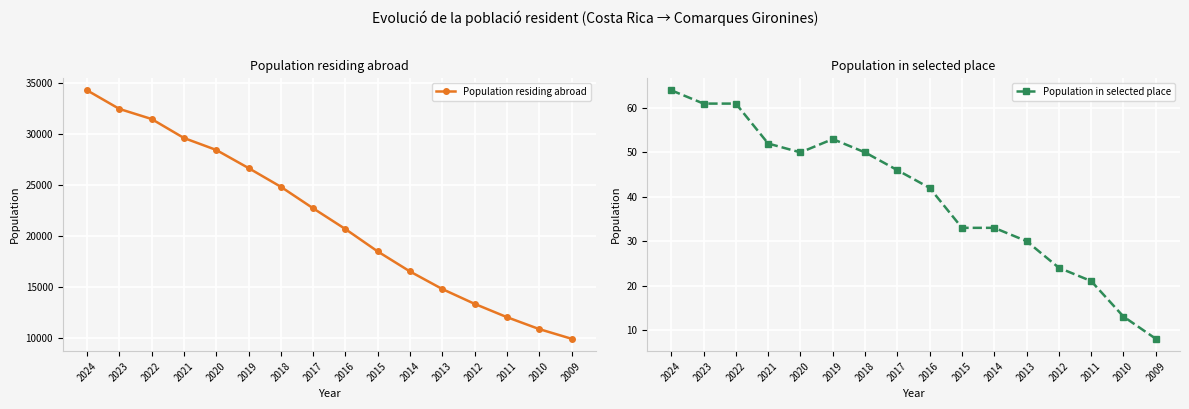

The value of Population in selected place at 2019 is 35. True or false?

False